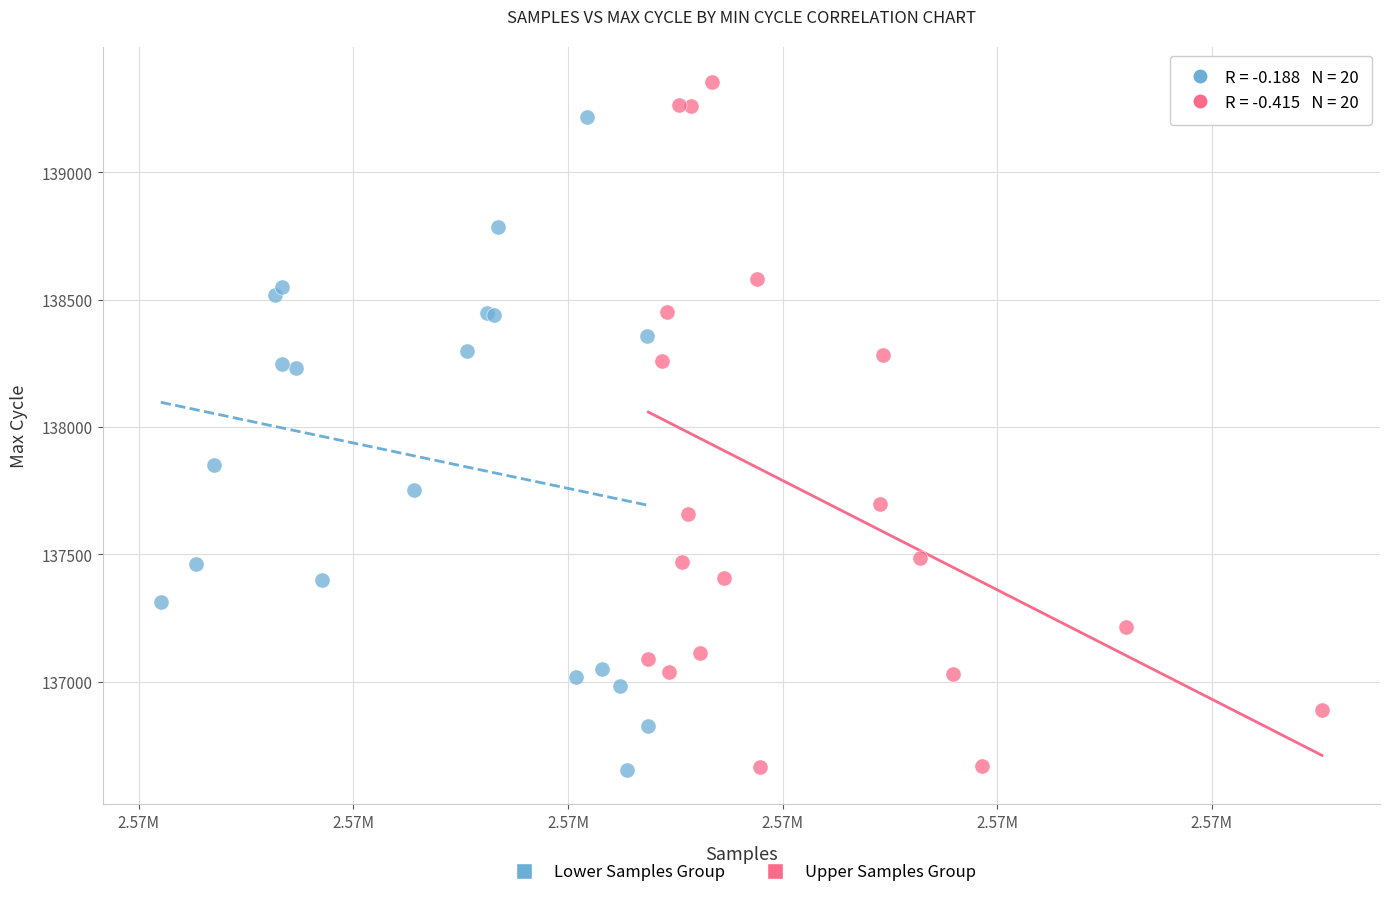

Which series has the widest spread of Y values?

Upper Samples Group